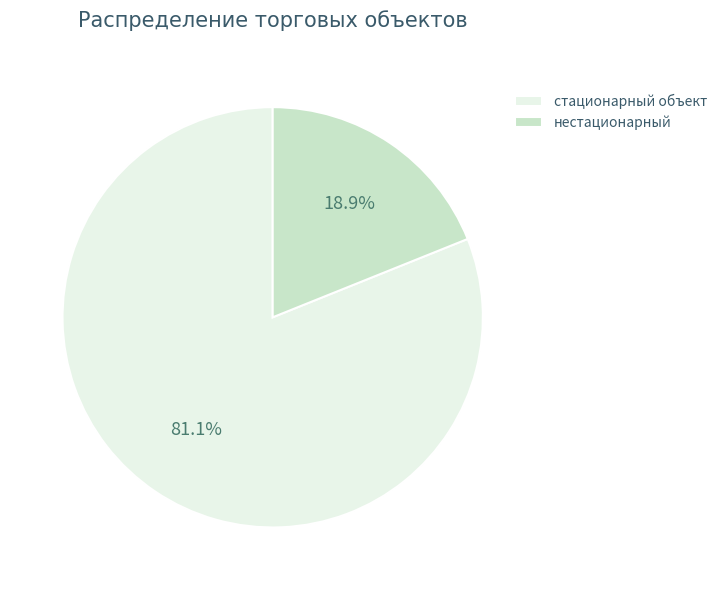

Which has a higher value, нестационарный or стационарный объект?

стационарный объект